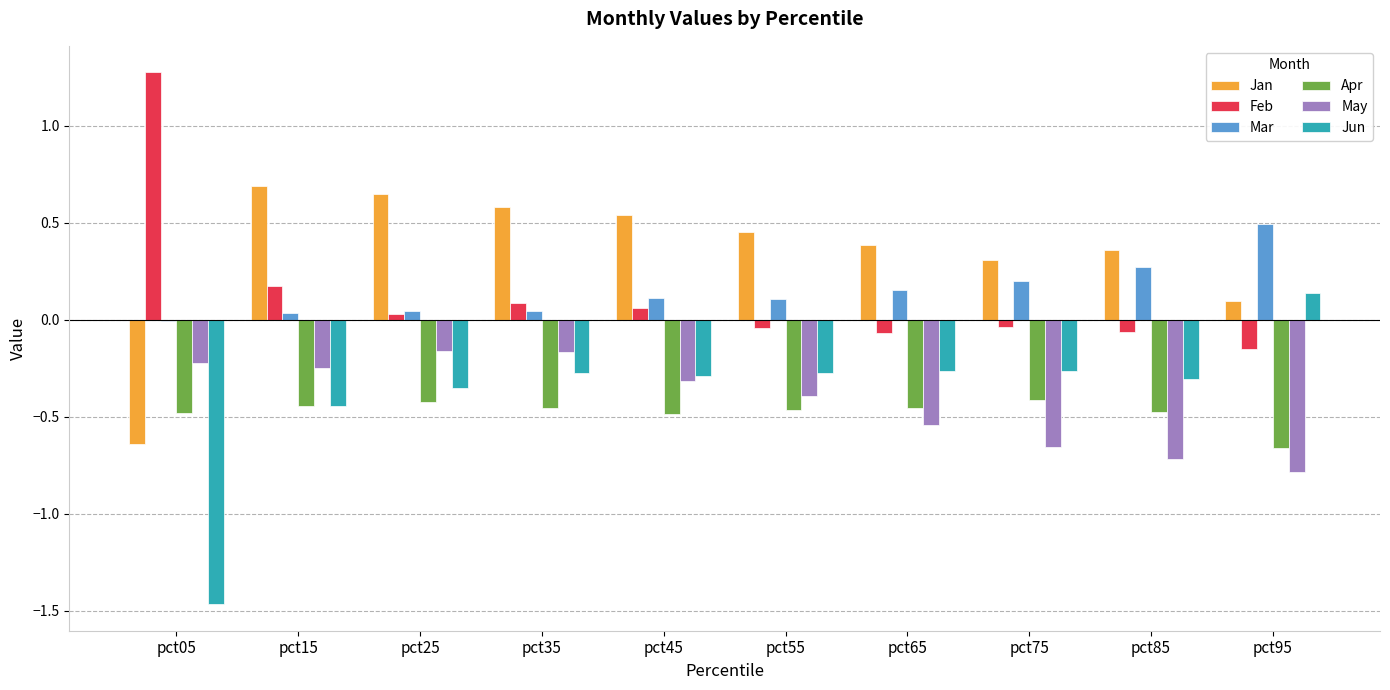

What is the sum of the Mar values at pct45 and pct65?

0.3